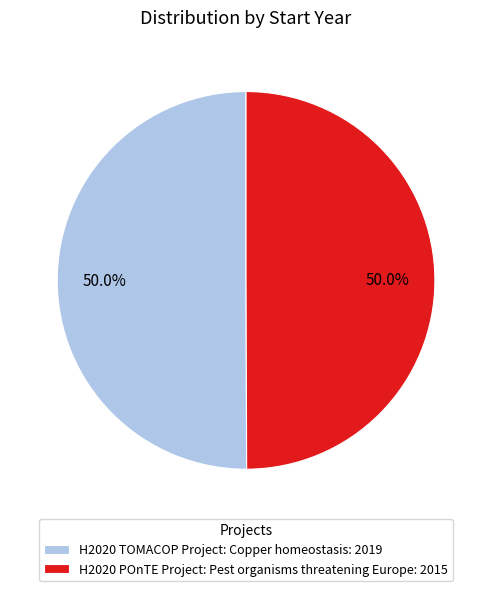

What percentage is the H2020 TOMACOP Project: Copper homeostasis slice, to the nearest percent?

50%